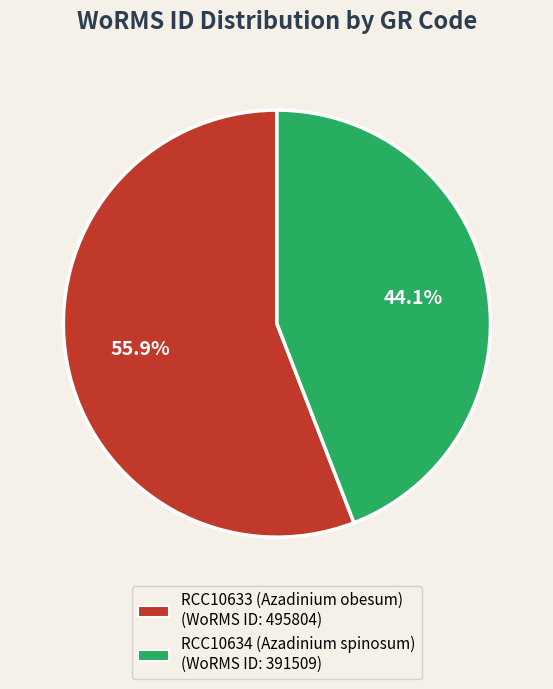

To the nearest percent, what is the average slice percentage?

50%